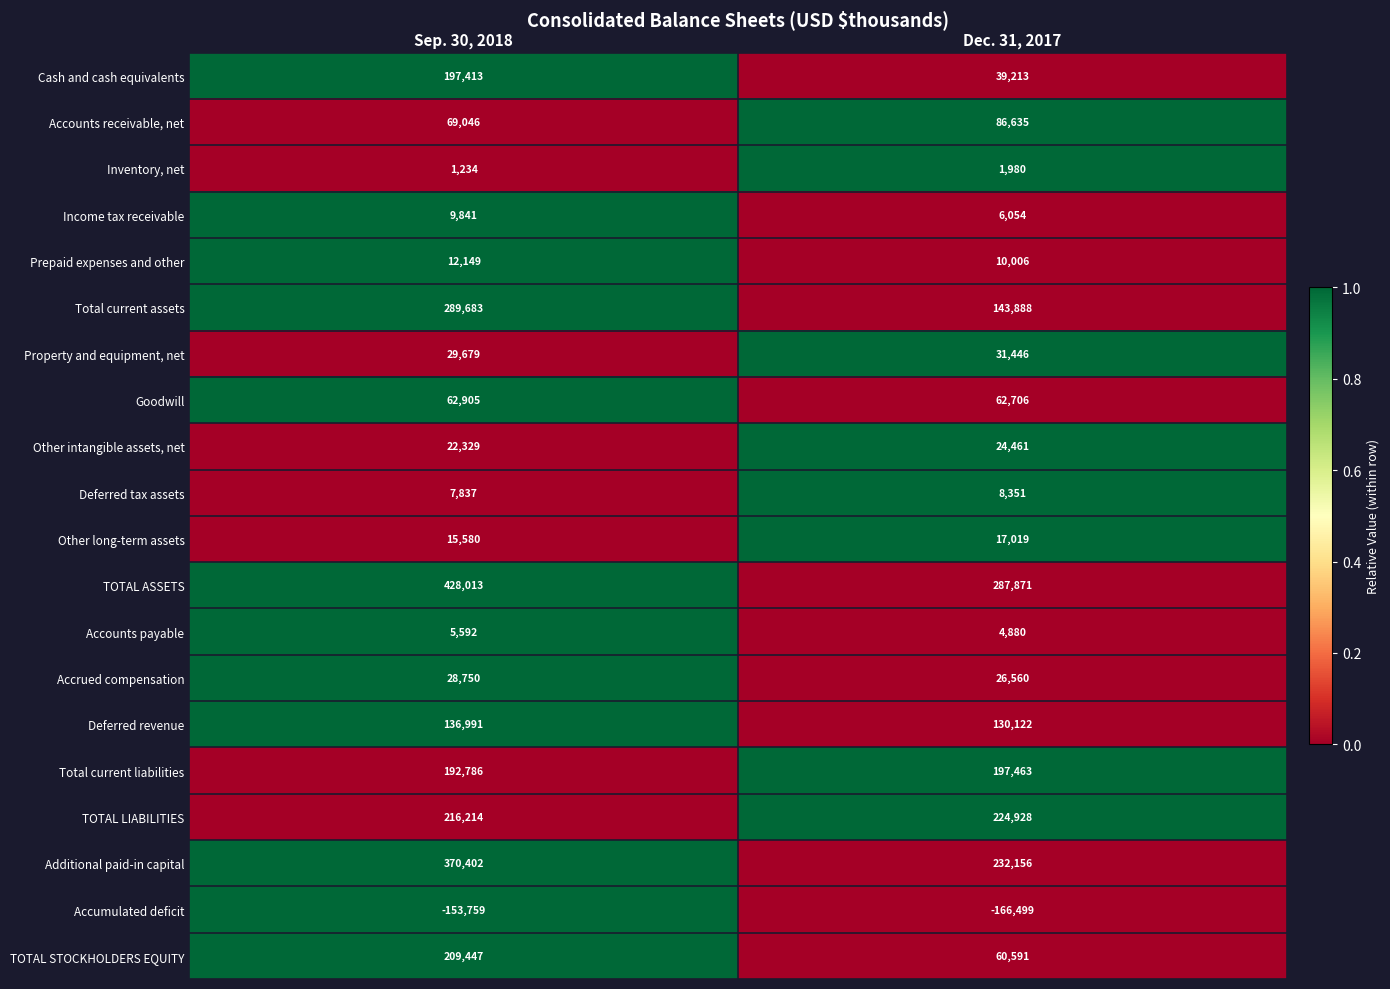

Is it true that TOTAL ASSETS equals 0.6 at Dec. 31, 2017?

False